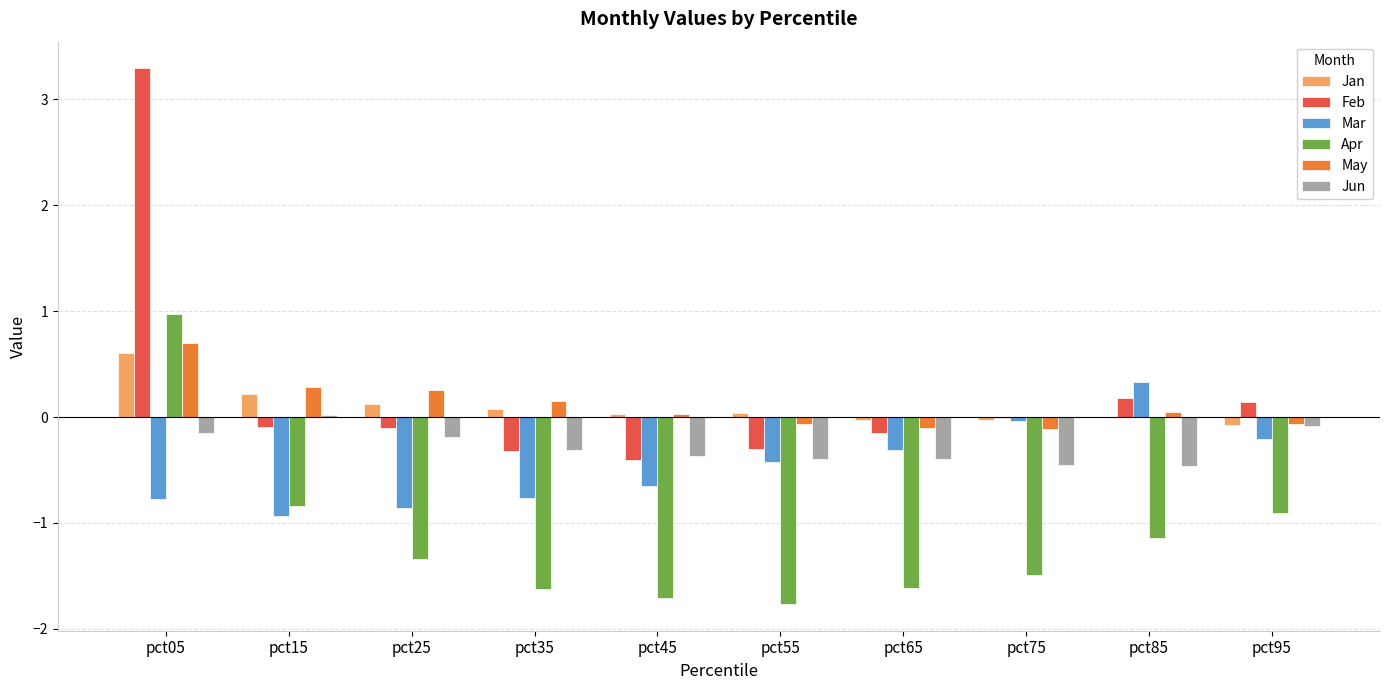

Is it true that Mar equals -0.4 at pct15?

False